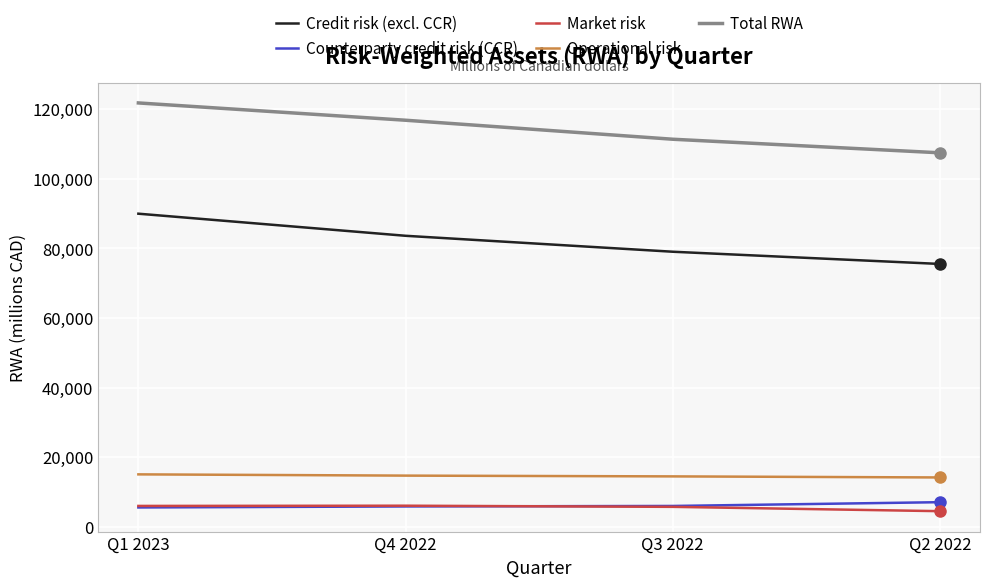

The value of Counterparty credit risk (CCR) at Q2 2022 is 11557. True or false?

False